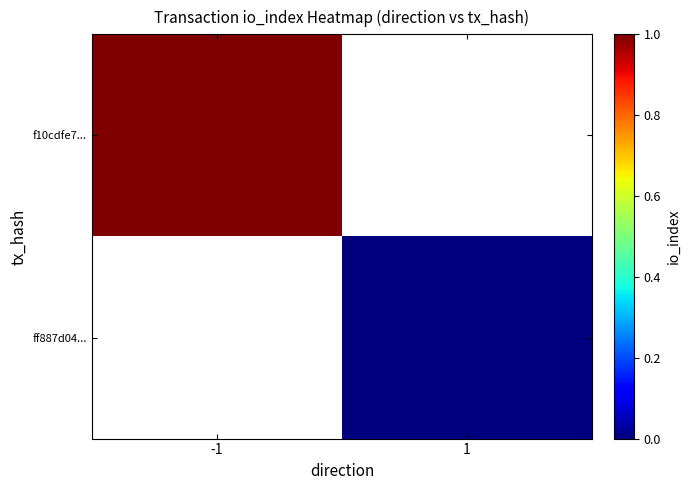

At which label does ff887d04... reach its peak?

-1